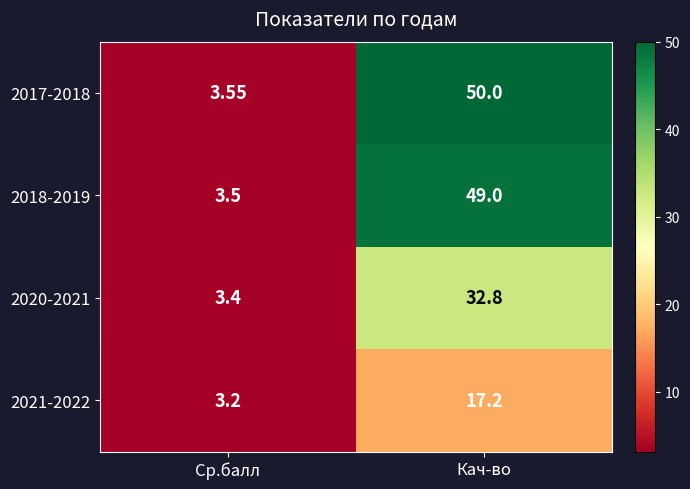

Rank the categories by 2018-2019 value from lowest to highest.

Ср.балл, Кач-во